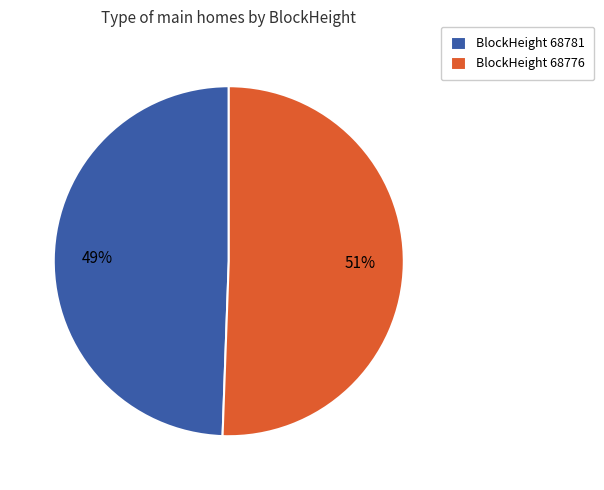

Rank the categories by value from highest to lowest.

BlockHeight 68776, BlockHeight 68781